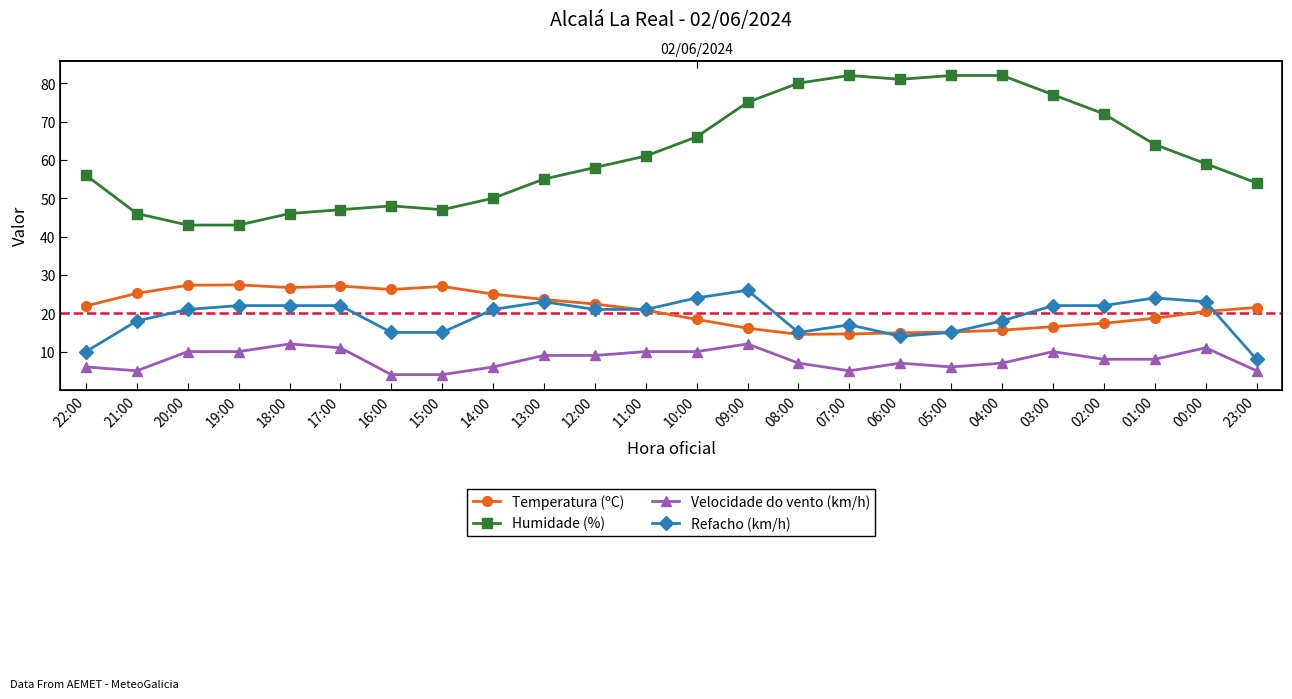

How many lines are shown in the chart?

4